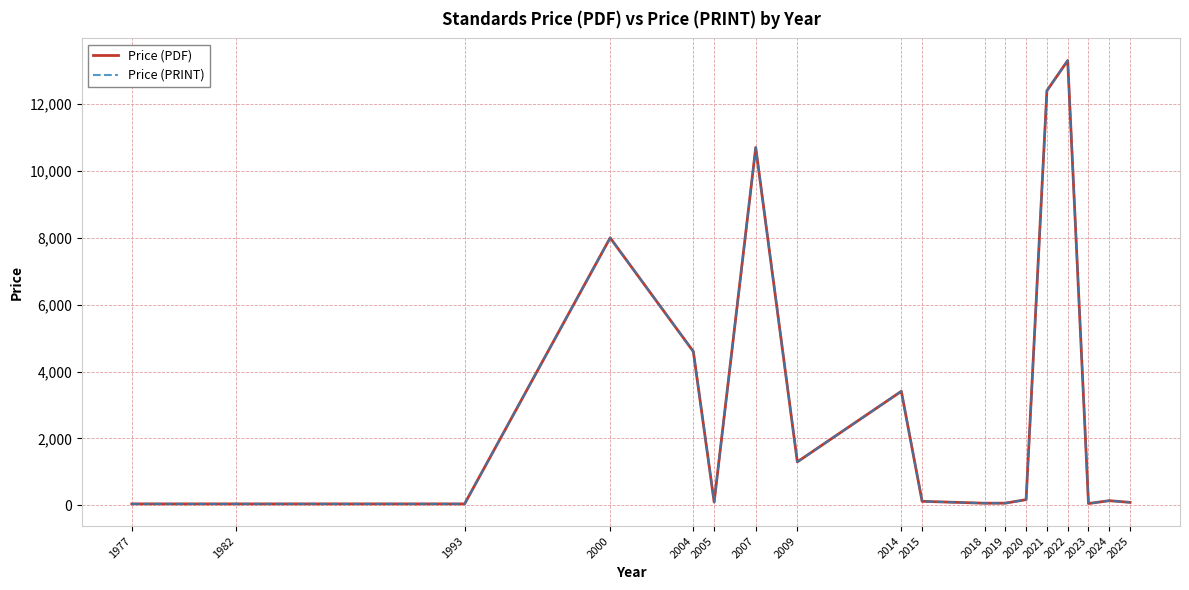

Is the value of Price (PRINT) at 2020 greater than the value of Price (PDF) at 2000?

No